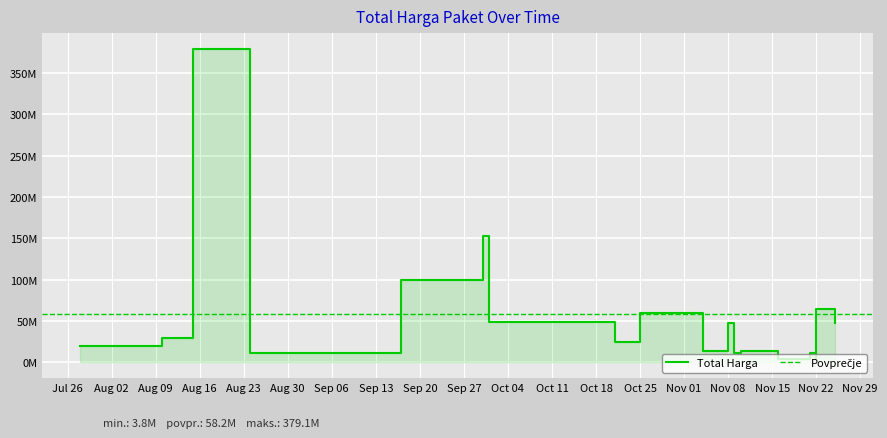

What is the difference between the values at 2022-11-09 and 2022-08-24?

900000